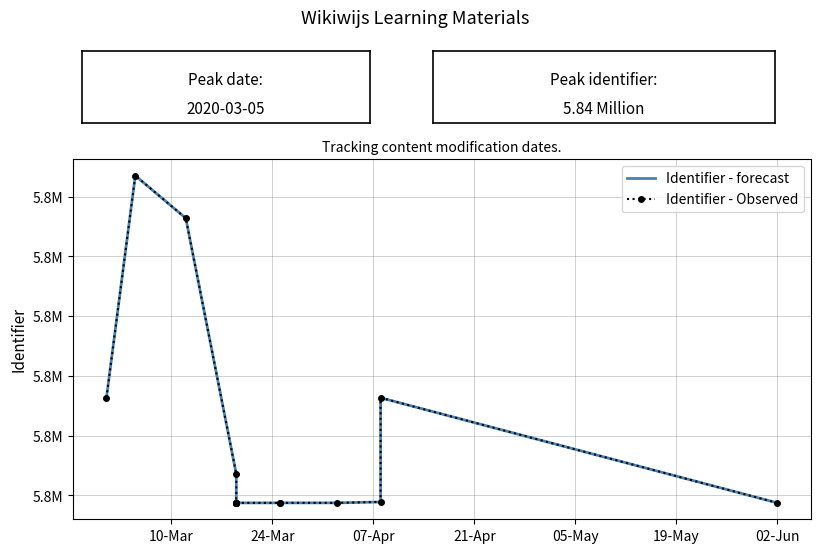

What is the value of the Identifier - Observed point at the 13th from the left?

5788911